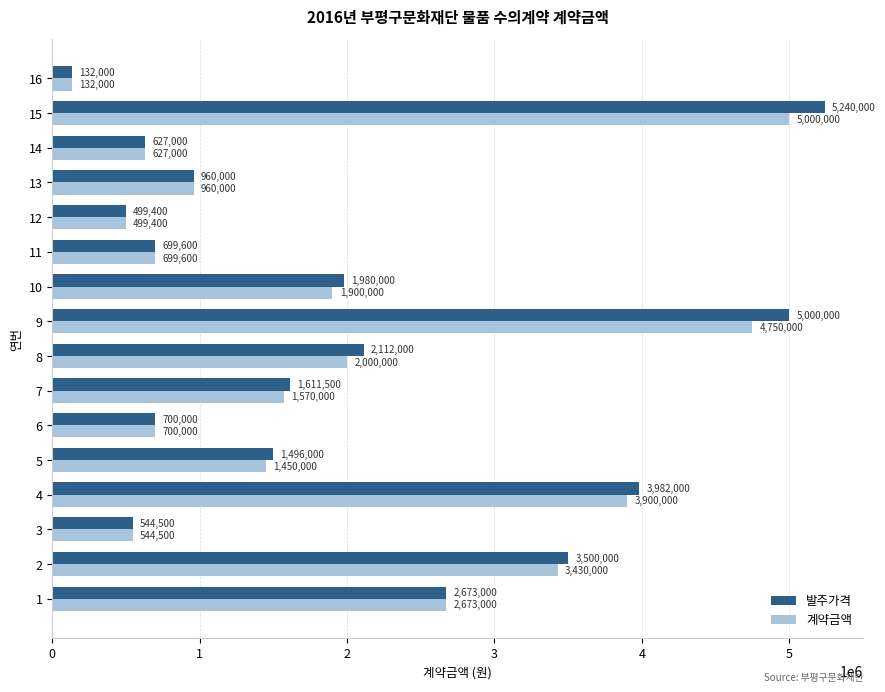

What are all the series names shown in the legend?

발주가격, 계약금액